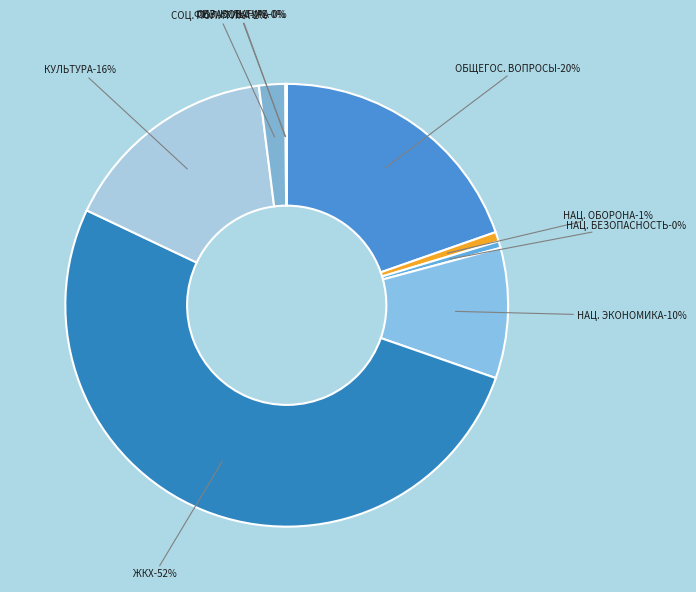

Which slice is the largest?

ЖИЛИЩНО-КОММУНАЛЬНОЕ ХОЗЯЙСТВО